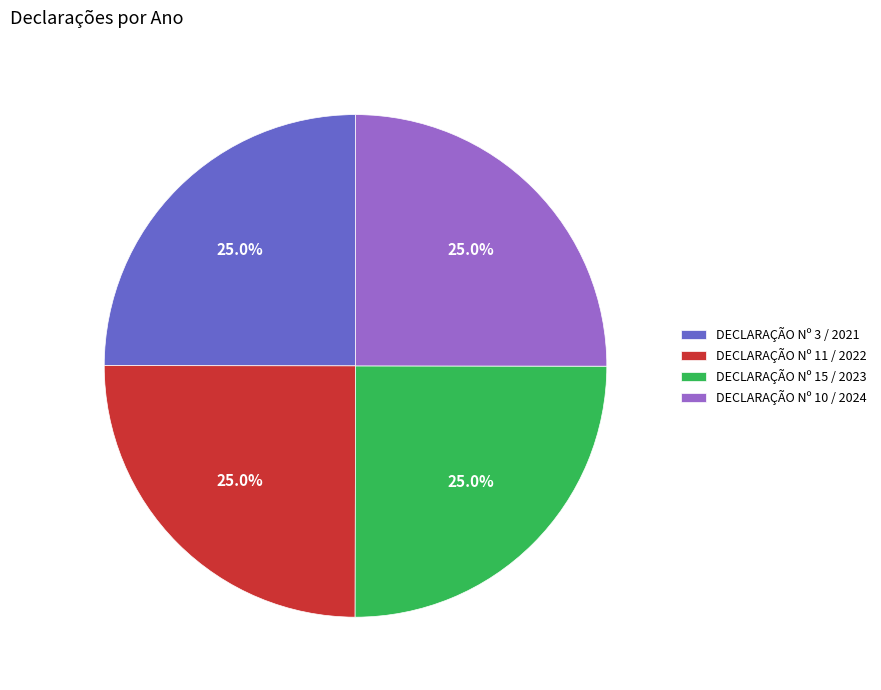

Is there a majority slice in this chart?

No